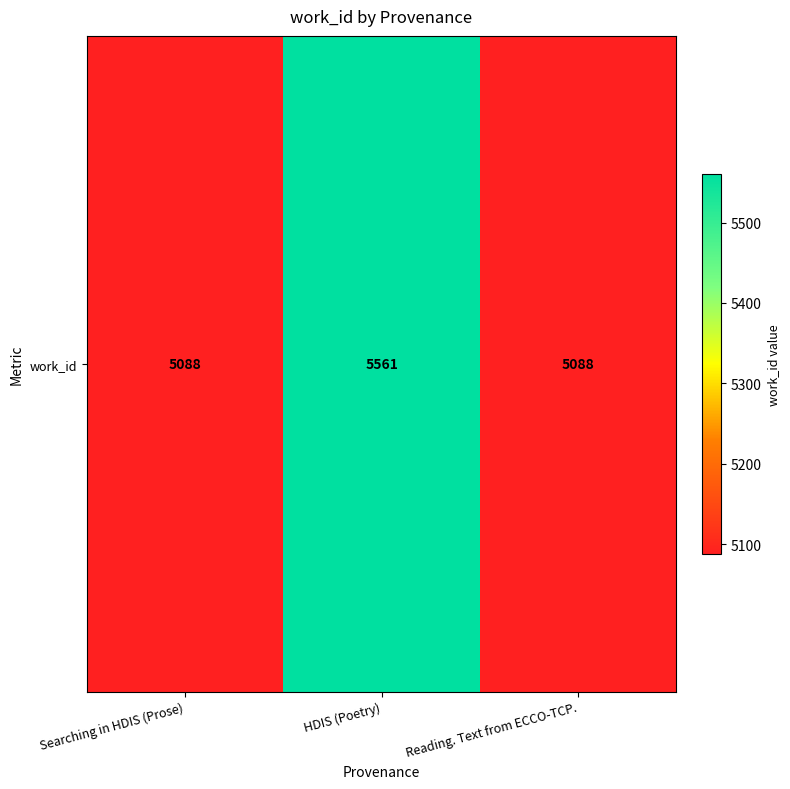

Reading right to left, what are all the values shown in this chart?

Reading. Text from ECCO-TCP.=5088	HDIS (Poetry)=5561	Searching in HDIS (Prose)=5088